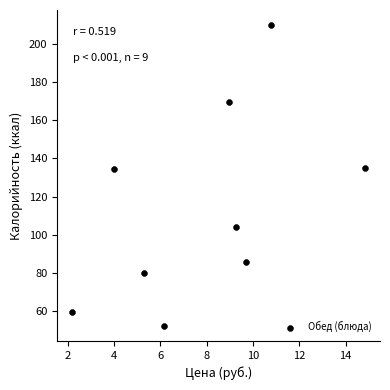

What is the average Y value?

114.5